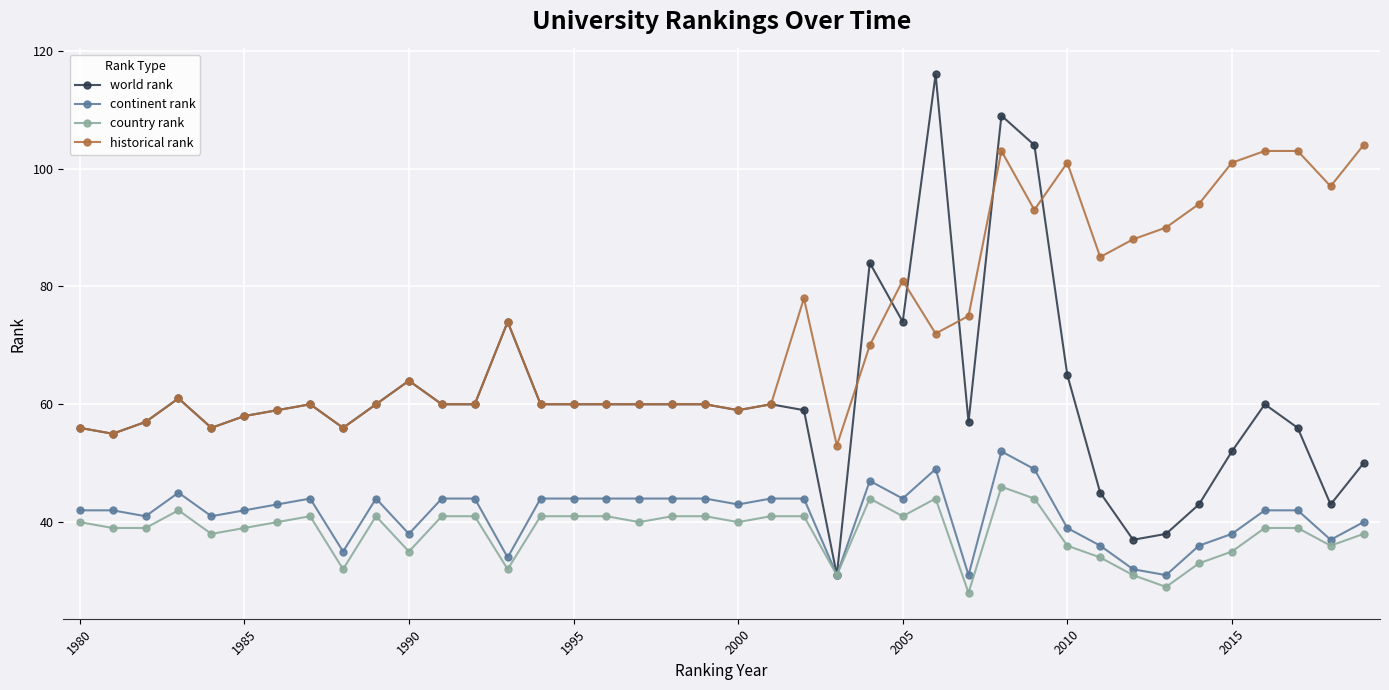

True or false: historical rank and country rank intersect in this chart.

False